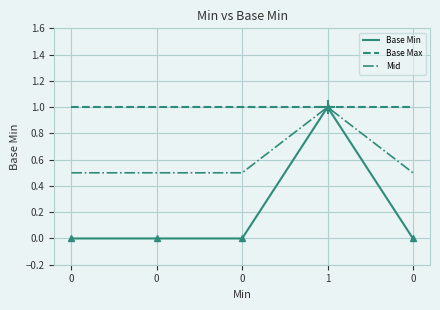

List the labels in order of Base Min value, largest first.

1, 0, 0, 0, 0